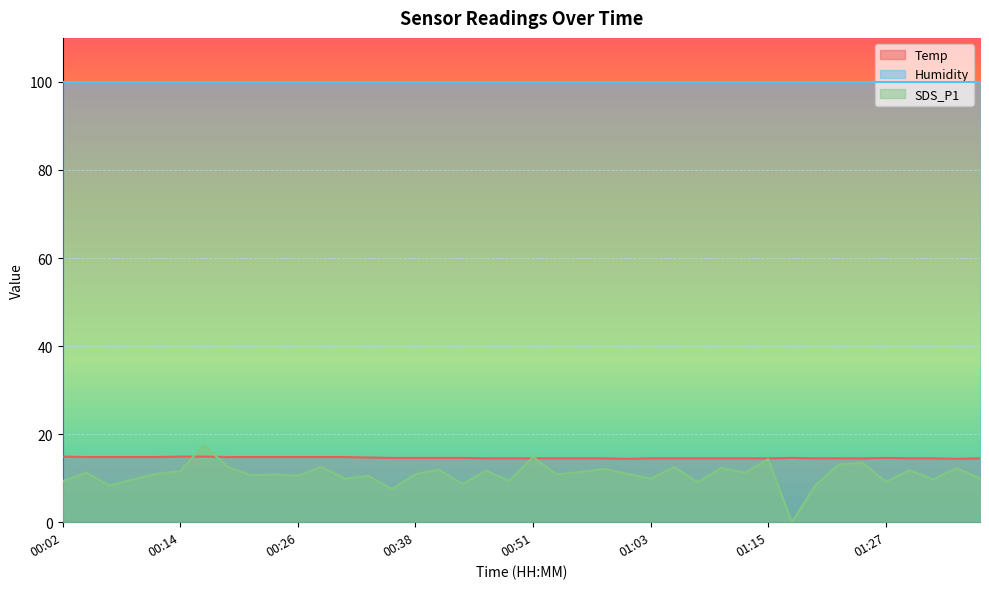

What is the difference between the maximum and minimum values in the Temp series?

0.5